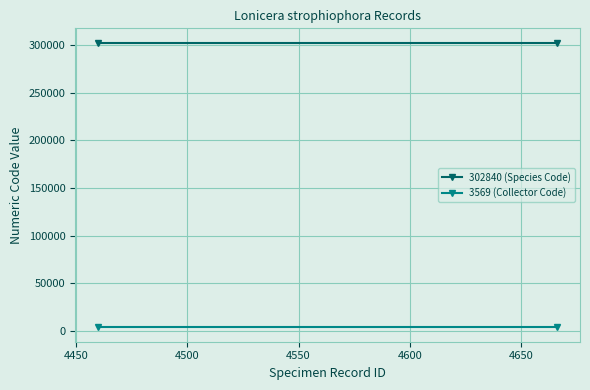

At how many categories does at least one series exceed 177710?

2